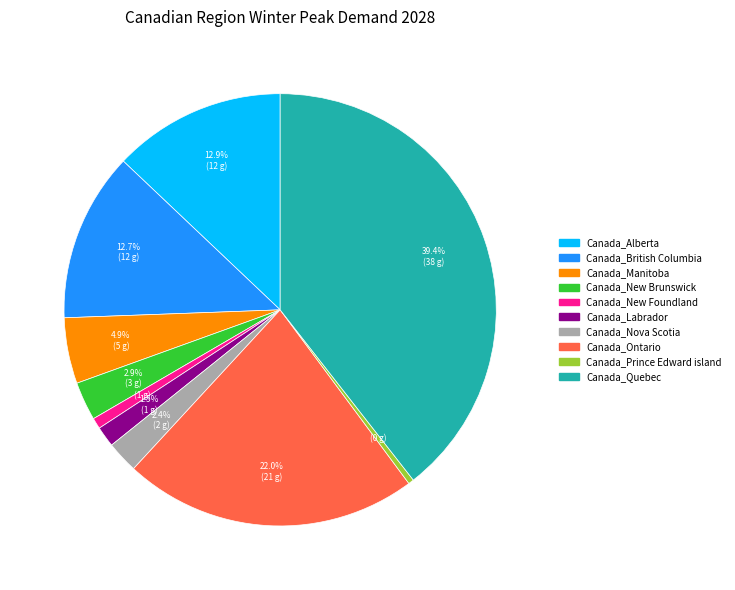

How many slices are in this pie chart?

10